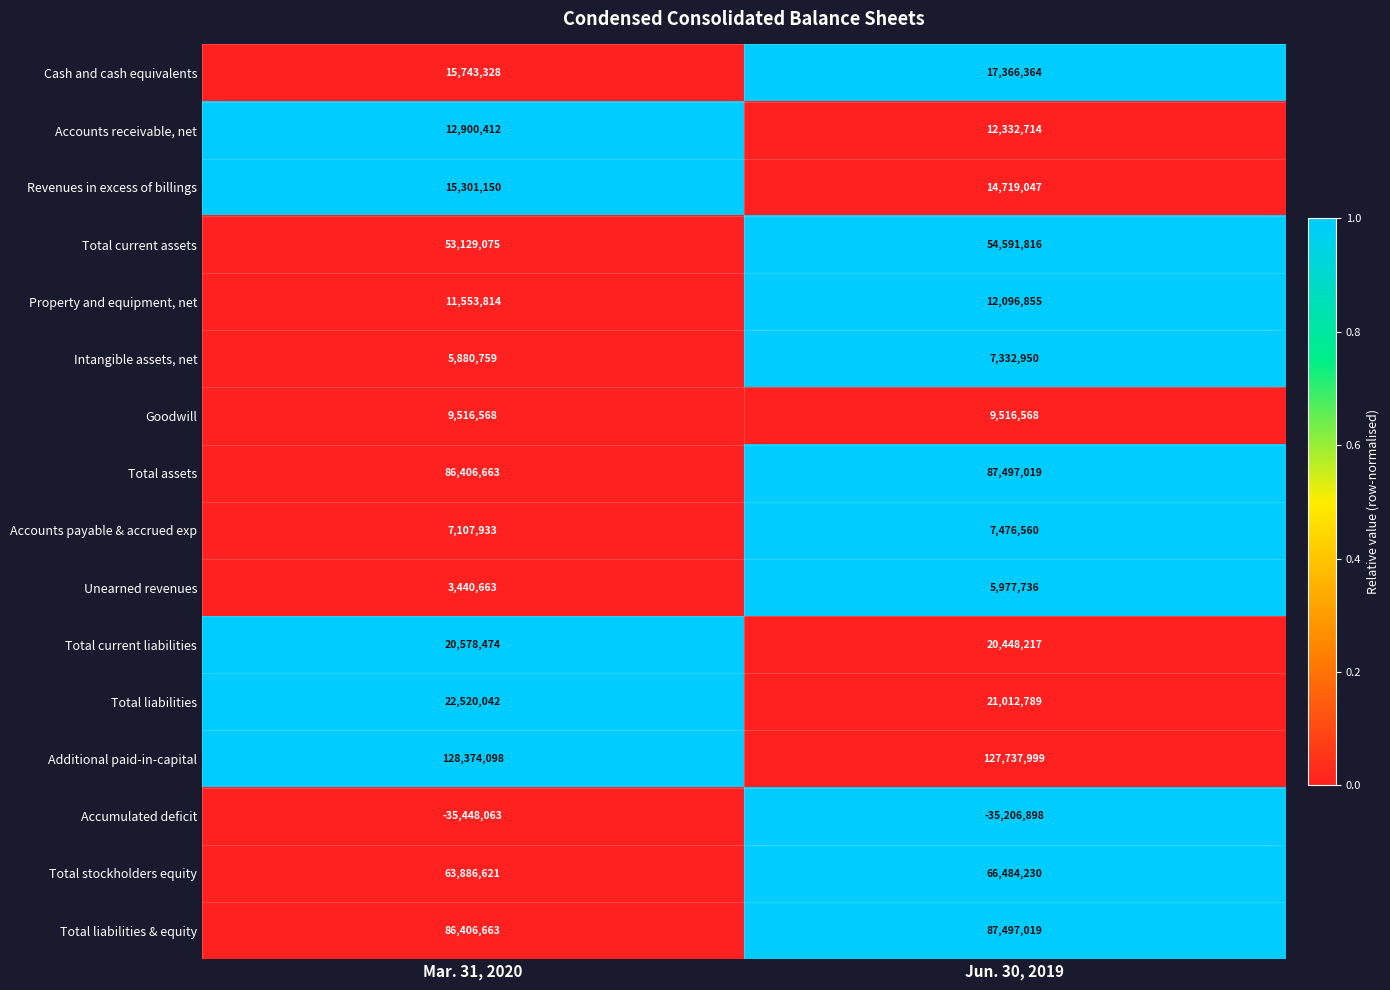

Count the number of categories in the chart.

2